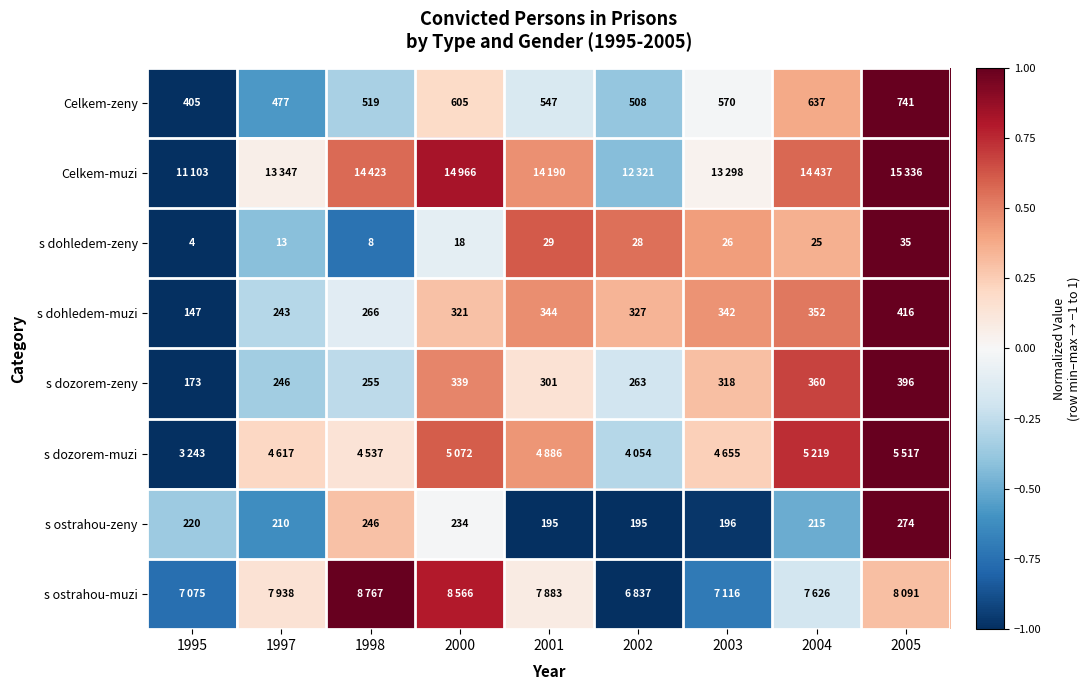

What is the difference between the maximum and second lowest values in the s dohledem-muzi series?

1.3